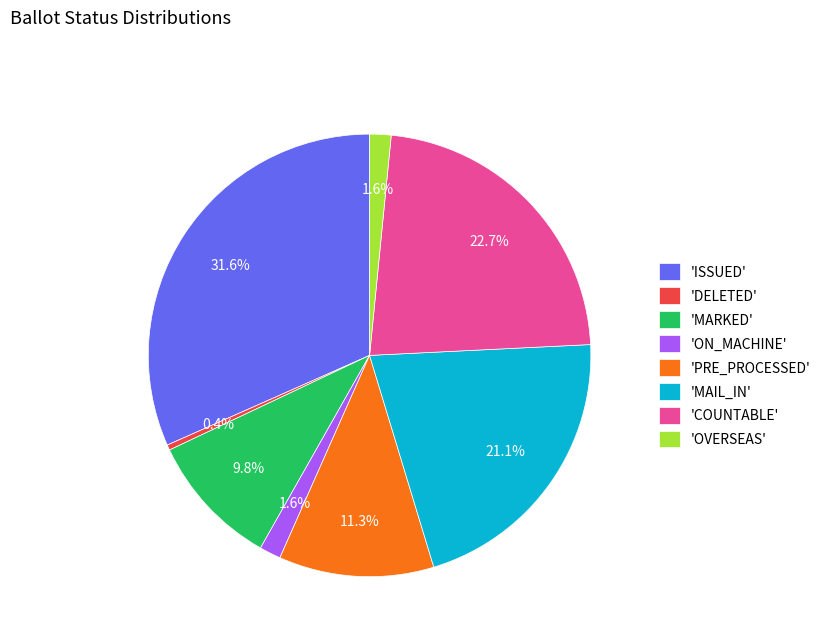

Which category has the smallest portion of the pie?

'DELETED'